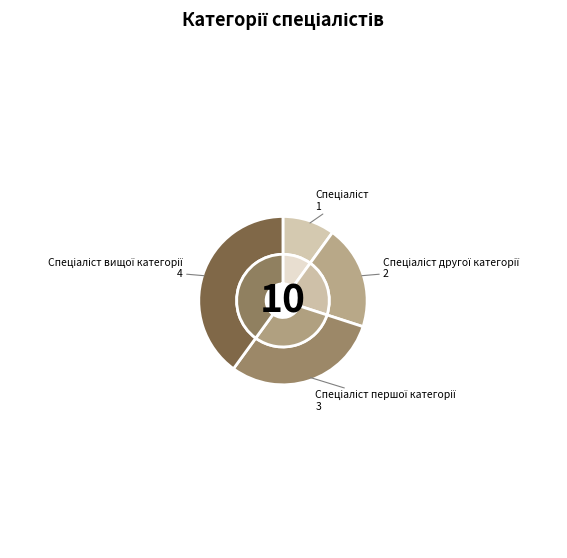

To the nearest percent, what percentage of the pie is Спеціаліст вищої категорії?

40%